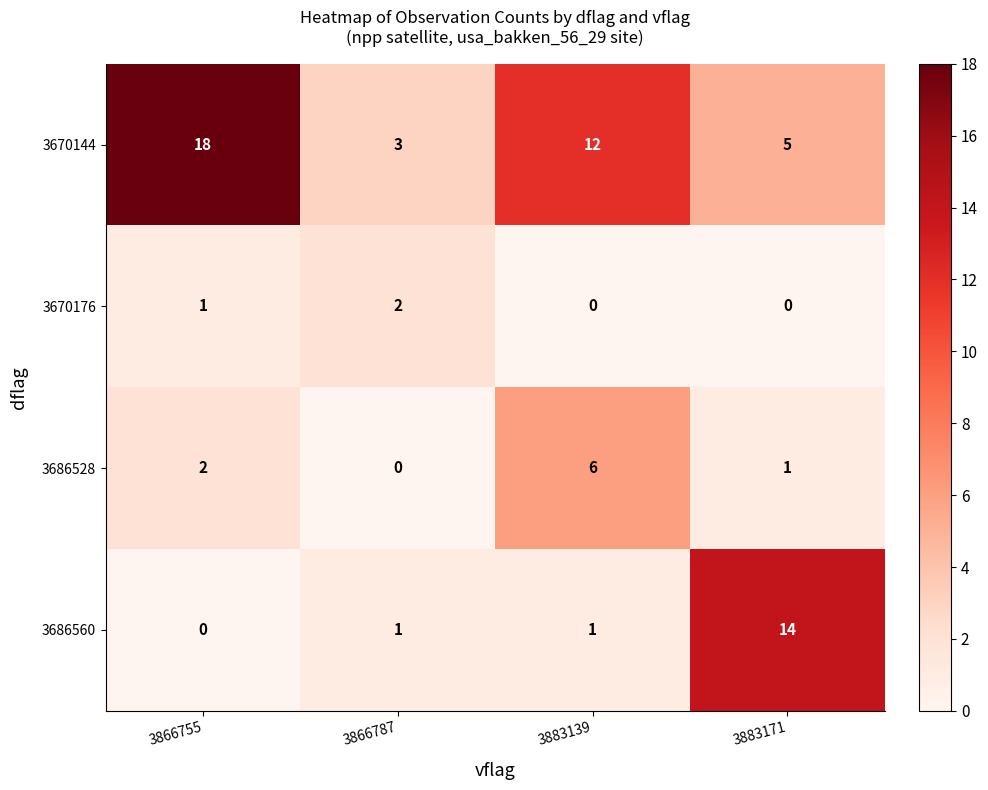

What is the sum of all 3670144 values?

38